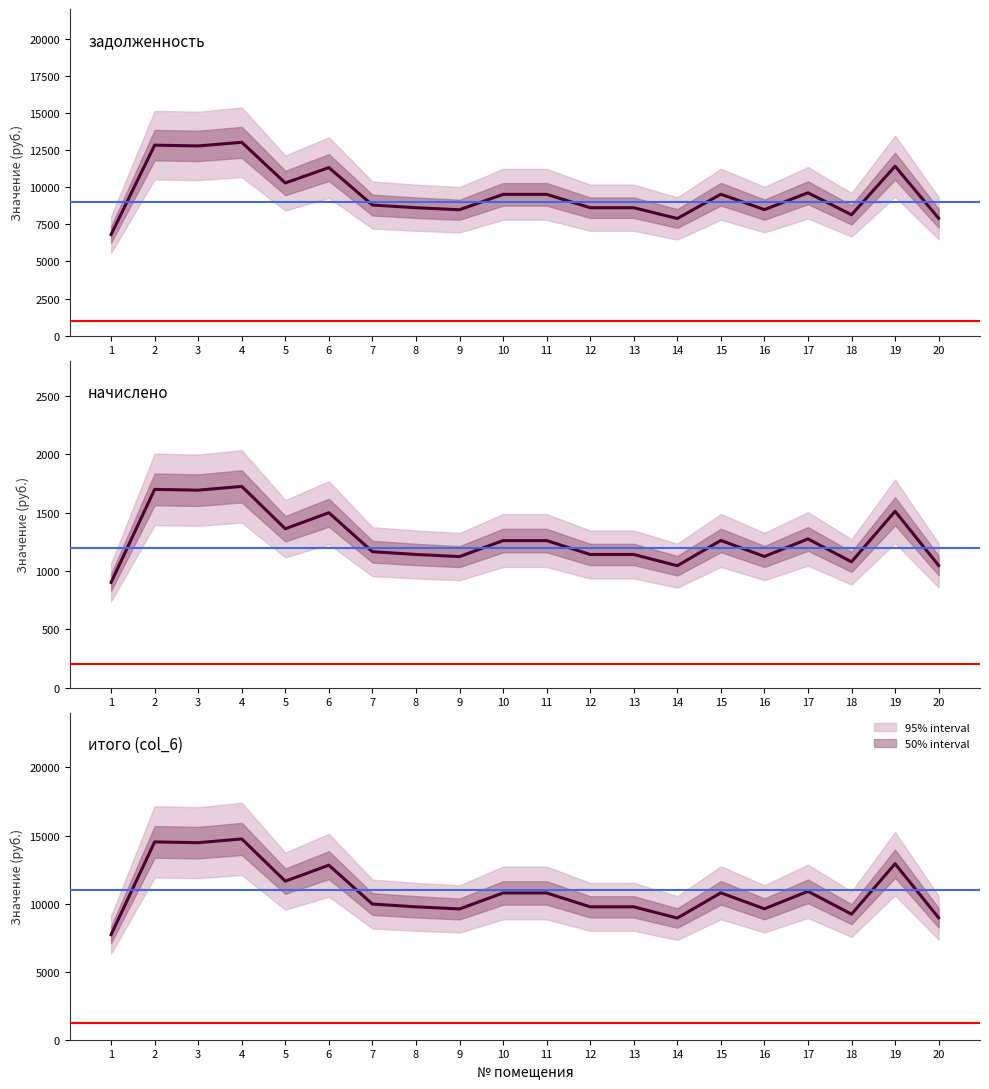

The value of задолженность at 11 is 6193.7. True or false?

False